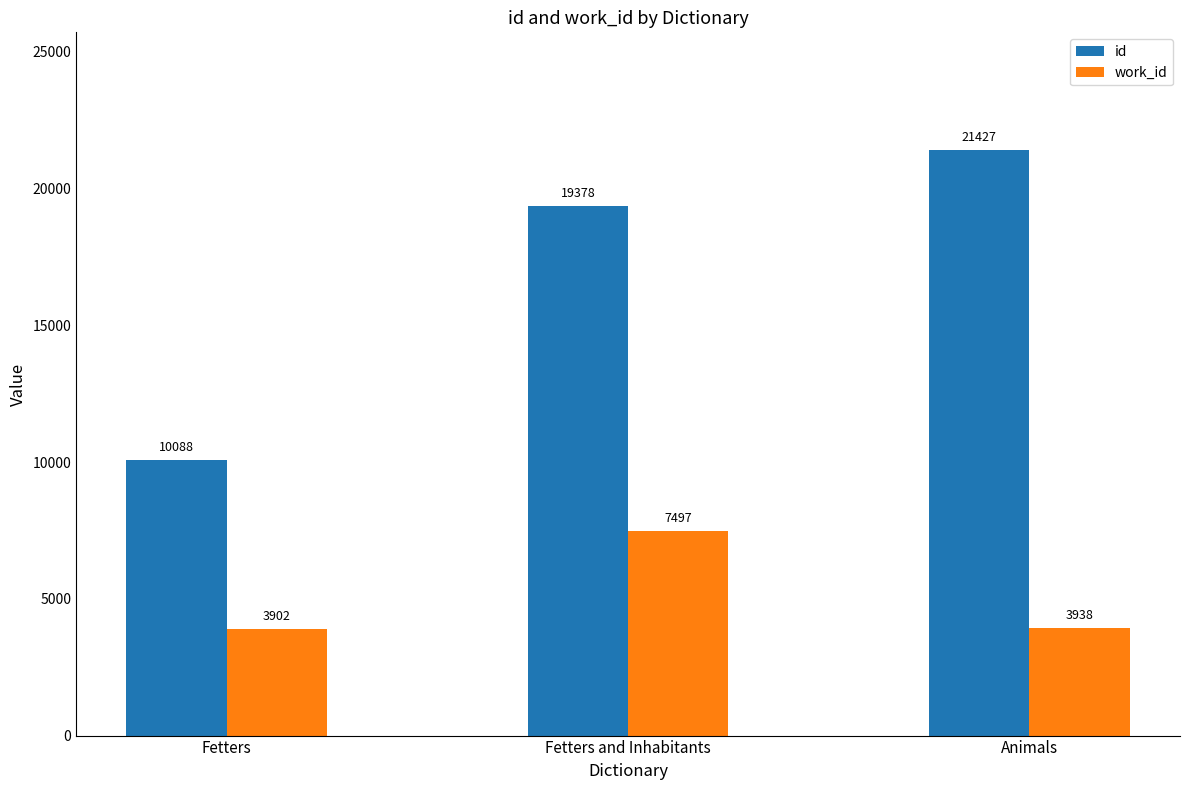

Which label corresponds to the smallest value in the chart?

Fetters